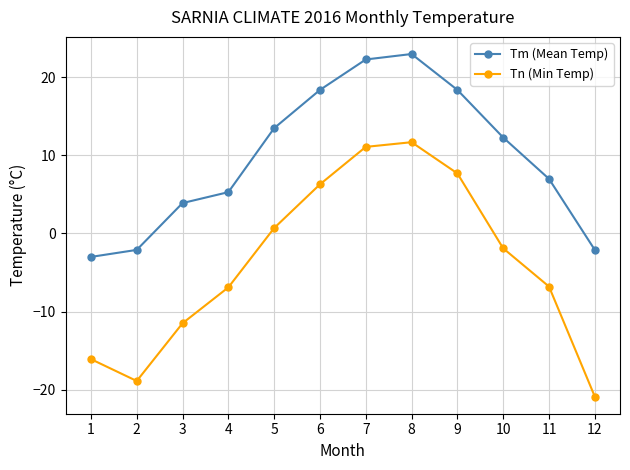

True or false: Tm (Mean Temp) and Tn (Min Temp) intersect in this chart.

False